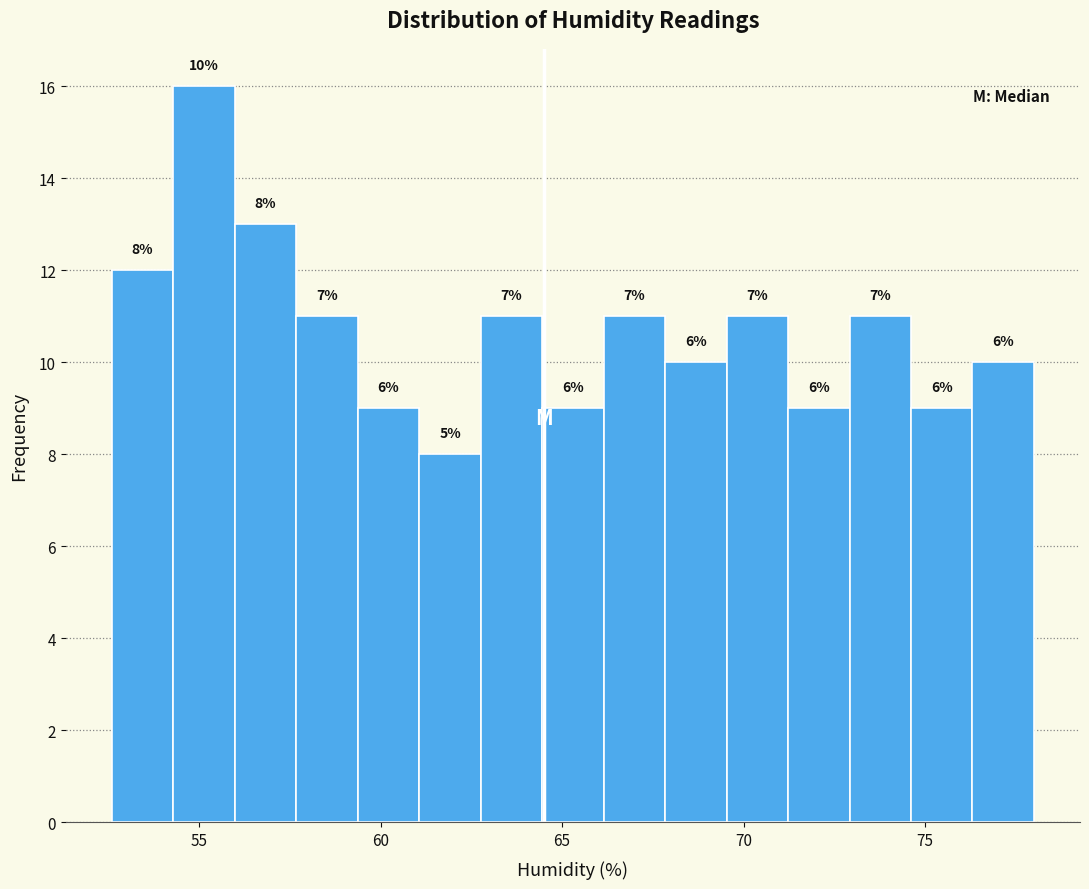

Read against the x-axis, roughly where is the centre of the tallest bar?

55.0